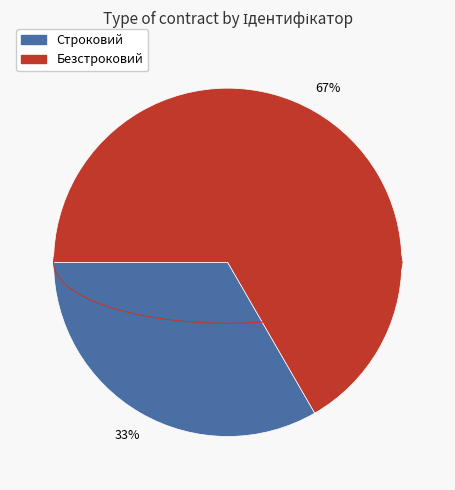

Rank the categories by value from lowest to highest.

Строковий, Безстроковий